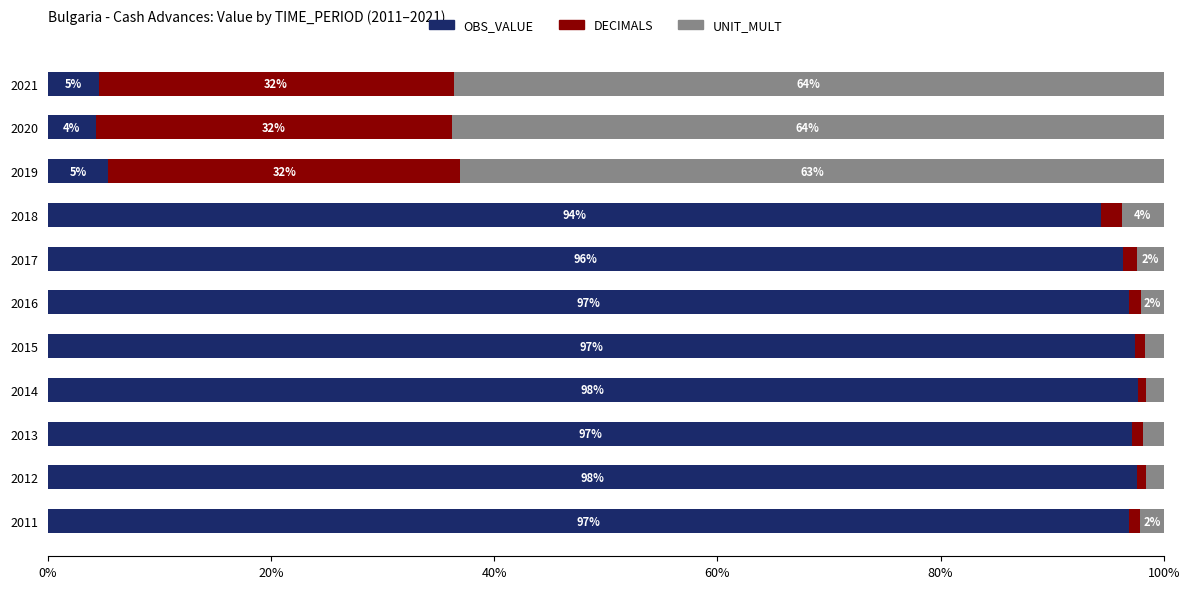

At which label is OBS_VALUE closest to 50?

2018